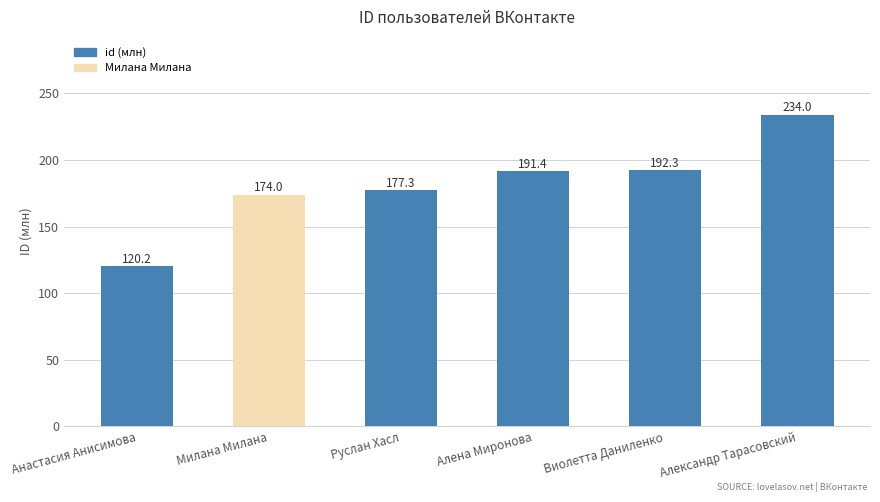

The value at Руслан Хасл is 67.4. True or false?

False